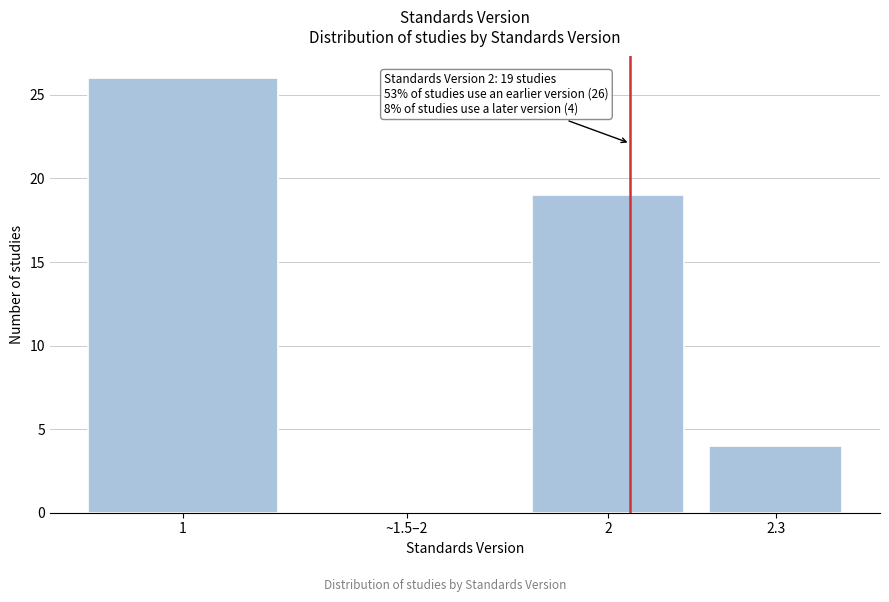

Reading left to right, what are all the values shown in this chart?

1=26	~1.5–2=0	2=19	2.3=4